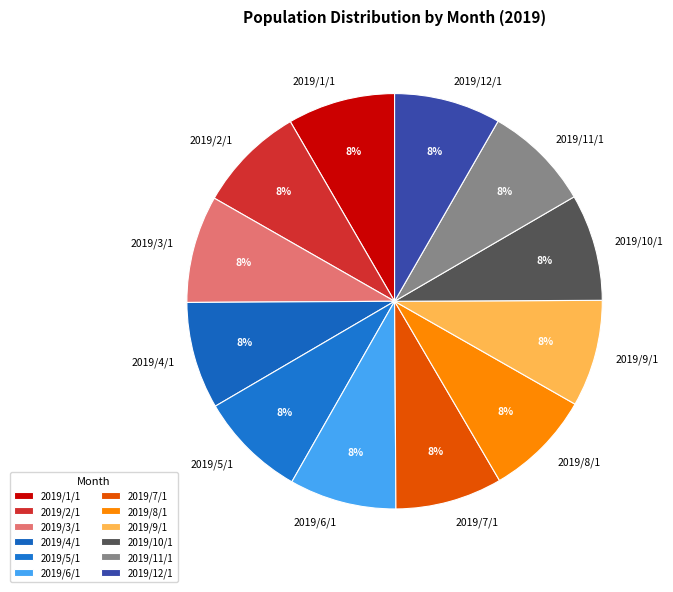

Approximately how many times larger is the value at 2019/4/1 compared to 2019/2/1?

1.0